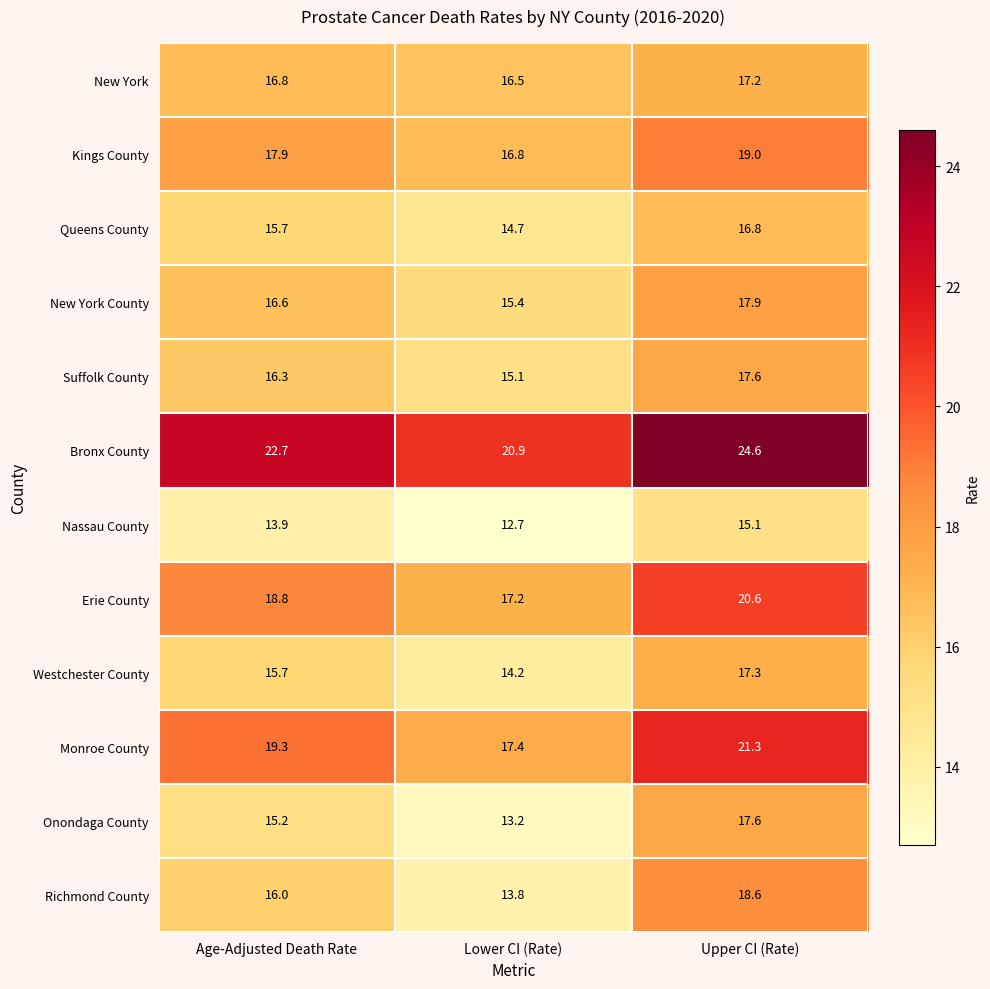

Where does the Nassau County series first go above 13?

Age-Adjusted Death Rate